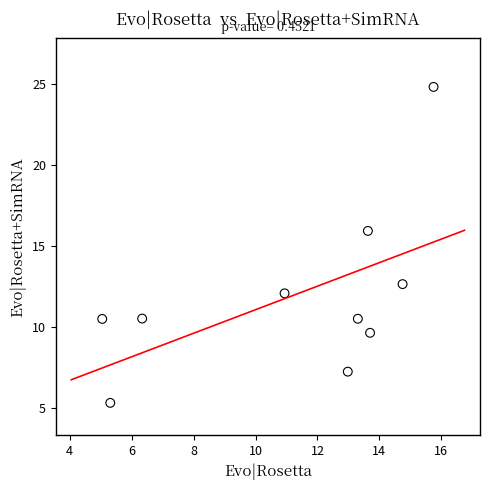

What Y value in the scatter plot is closest to 15?

15.9